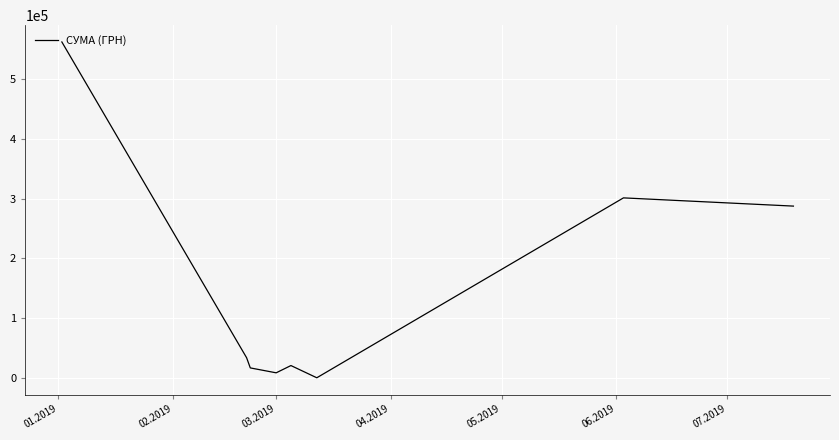

True or false: there are more than 2 points higher than both neighbors.

False